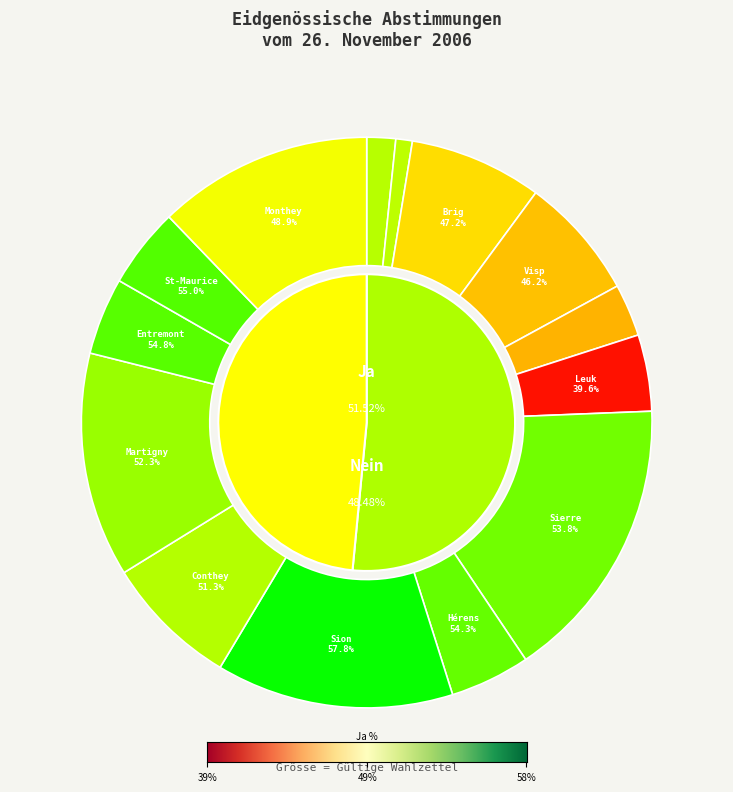

Which series has the largest range (max minus min)?

Ja